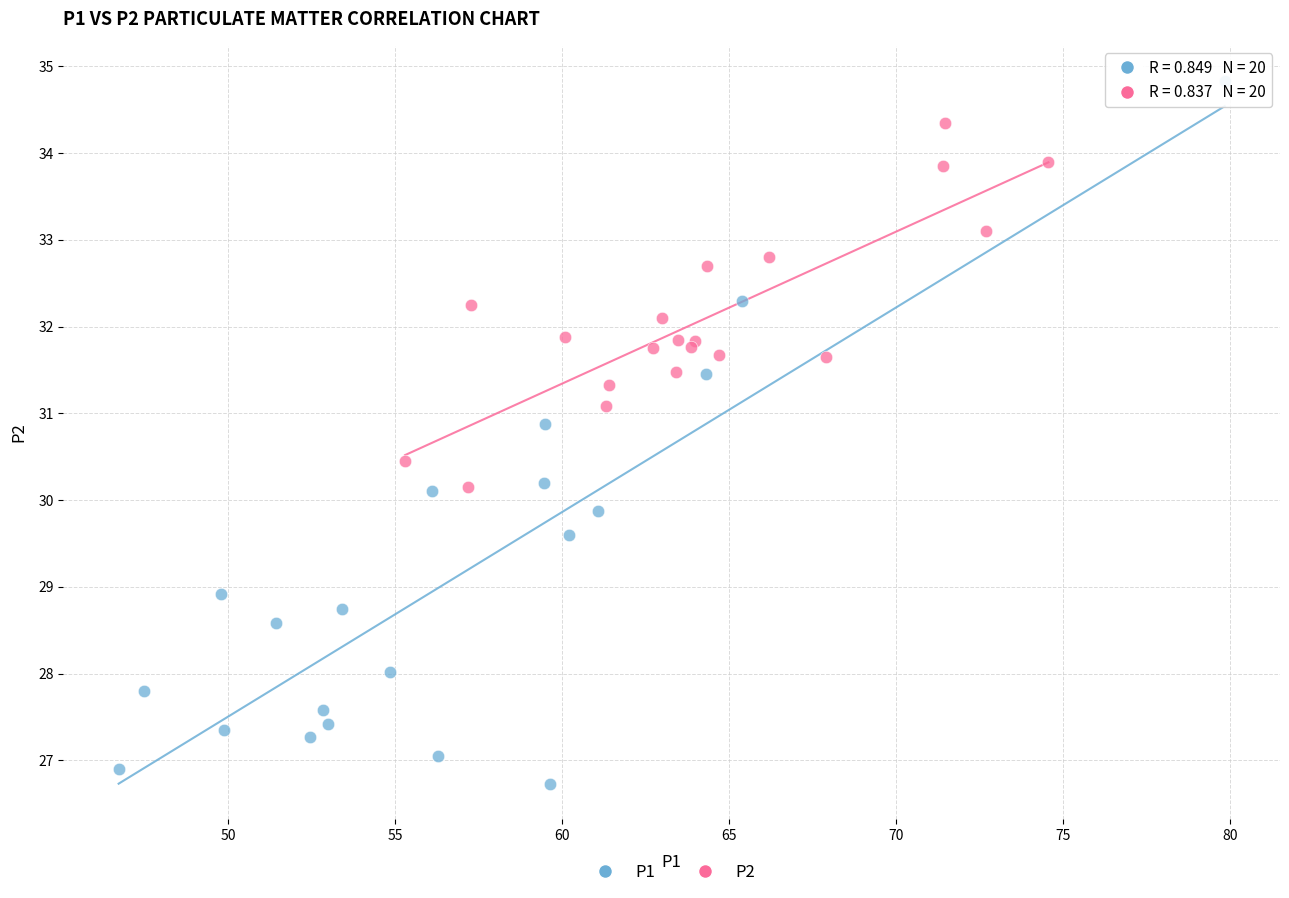

Which series has the widest spread of Y values?

P1